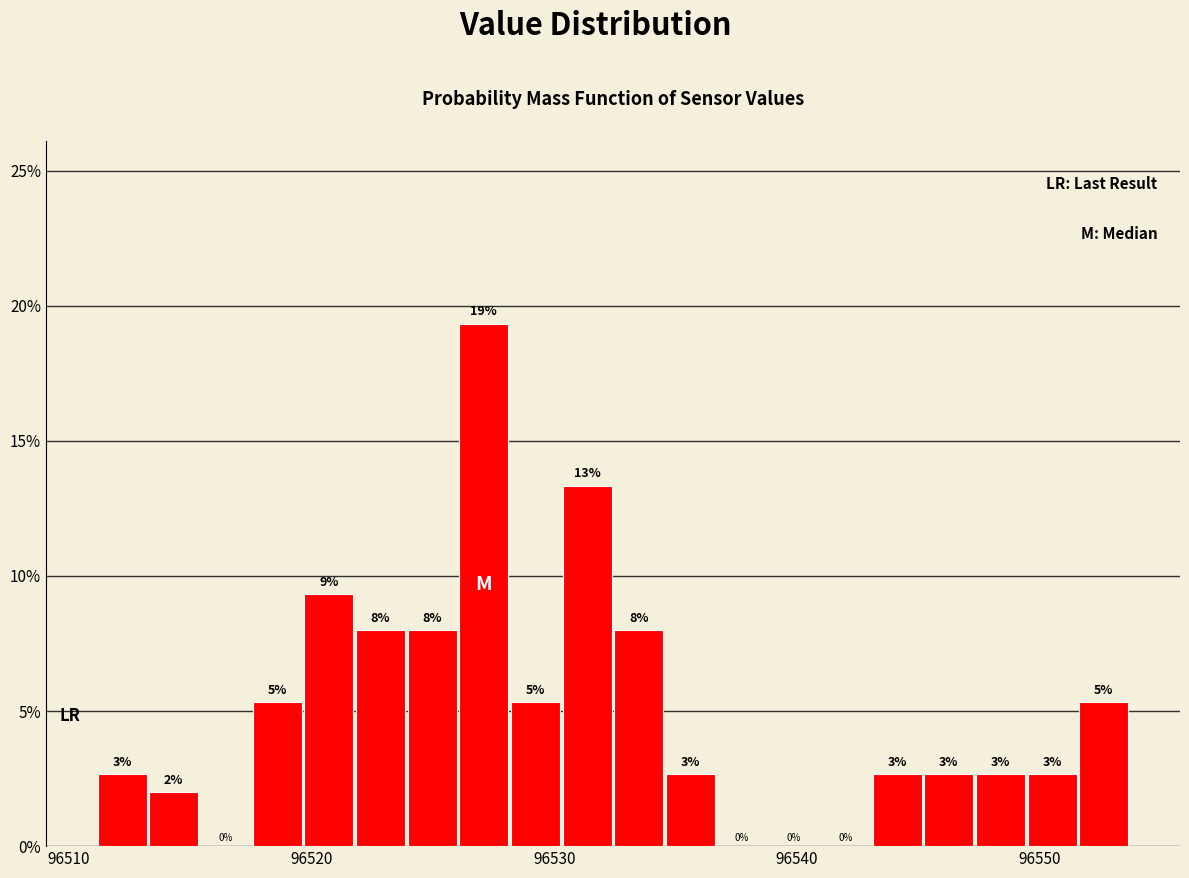

Read against the x-axis, roughly where is the centre of the tallest bar?

96527